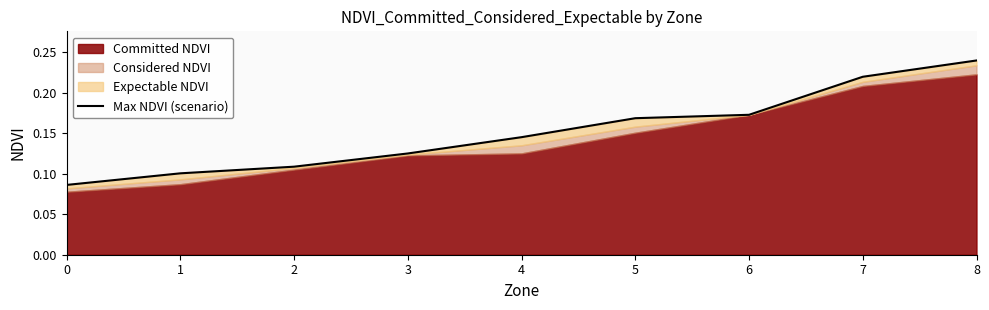

List the labels in order of value, smallest first.

0, 1, 2, 3, 4, 5, 6, 7, 8